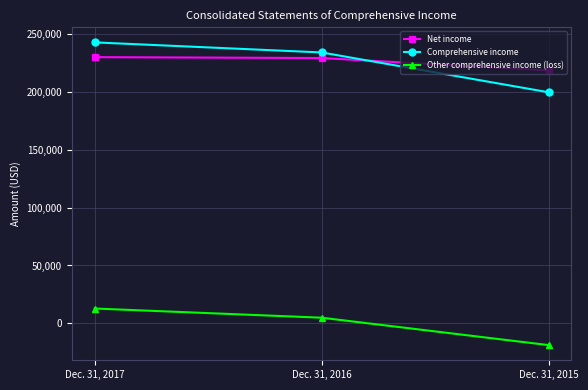

Where does the Other comprehensive income (loss) series first go above 4832?

Dec. 31, 2017